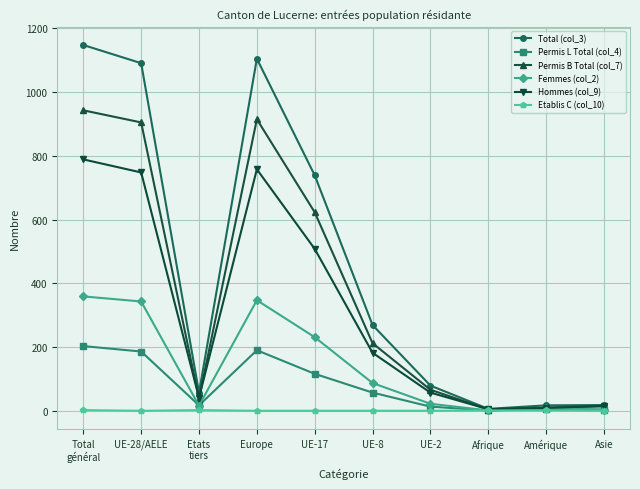

What is the difference between the maximum and minimum values in the Hommes (col_9) series?

784